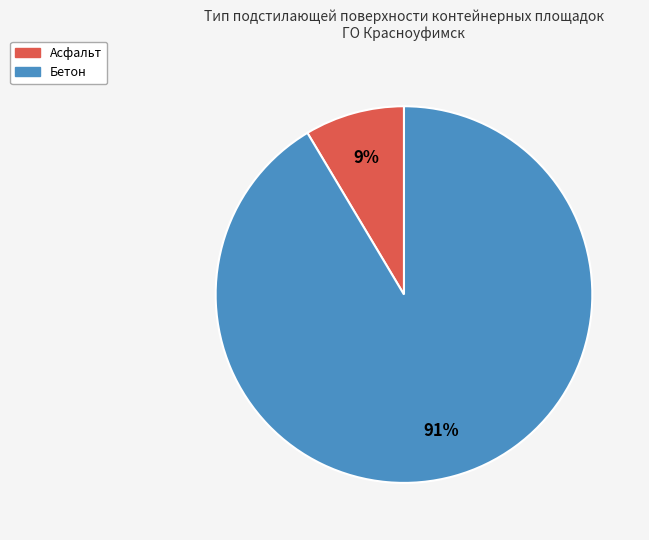

The Асфальт slice represents 9% of the pie. True or false?

True